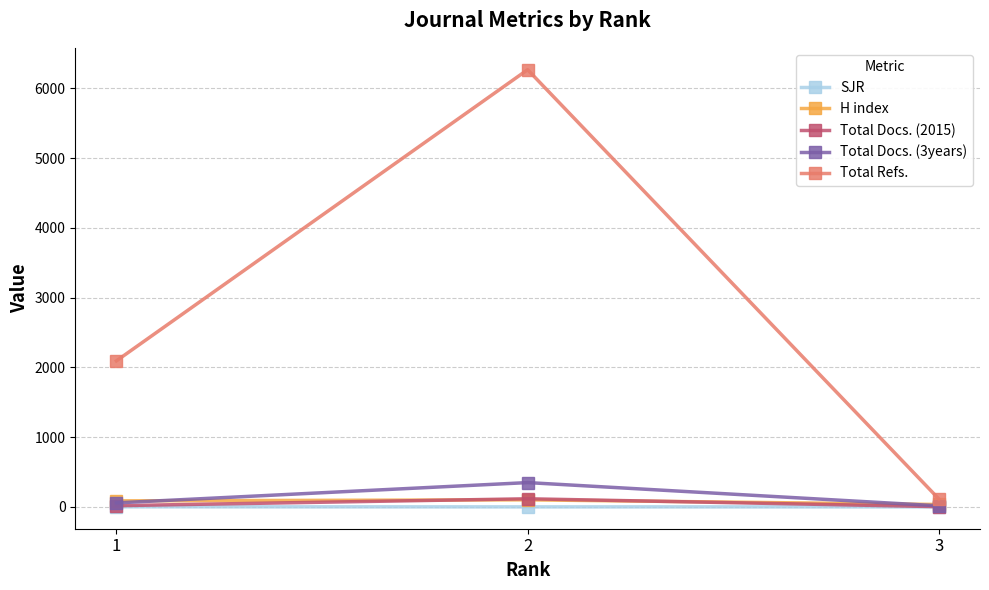

What is the difference between the maximum and minimum values in the Total Docs. (2015) series?

113